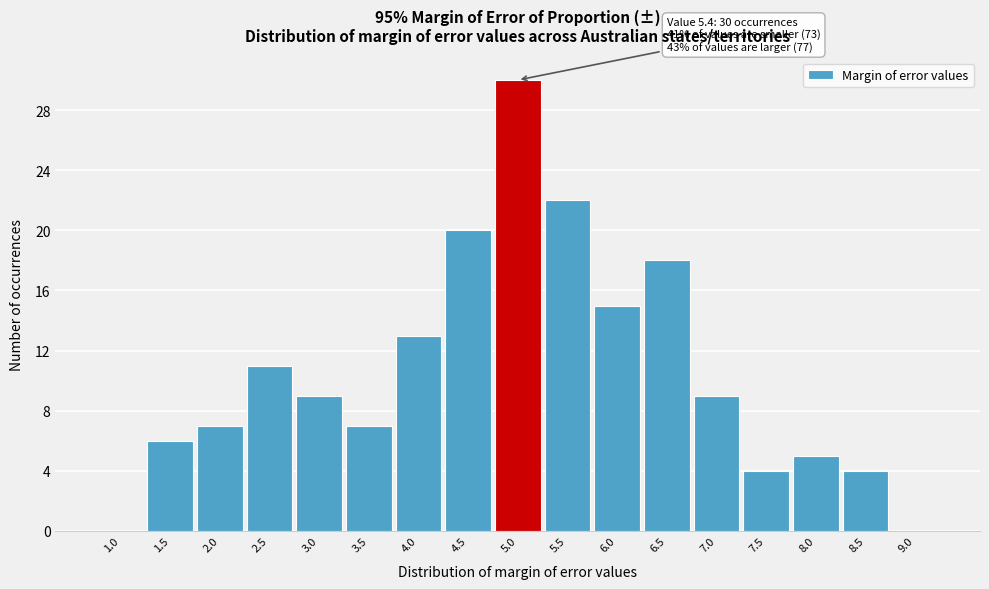

Reading left to right, what are all the values shown in this chart?

1.0=0	1.5=6	2.0=7	2.5=11	3.0=9	3.5=7	4.0=13	4.5=20	5.0=30	5.5=22	6.0=15	6.5=18	7.0=9	7.5=4	8.0=5	8.5=4	9.0=0